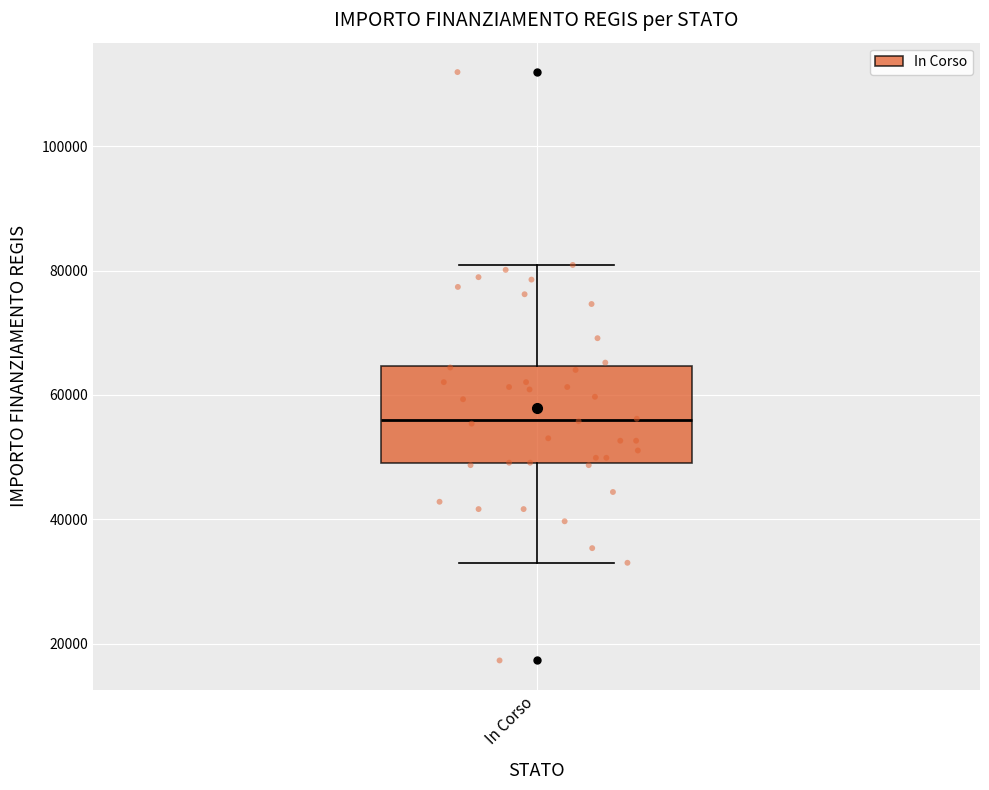

Where does the upper whisker of the box for In Corso end on the y-axis? The values are not printed on the chart, so give them approximately, as read against the axis.

80000